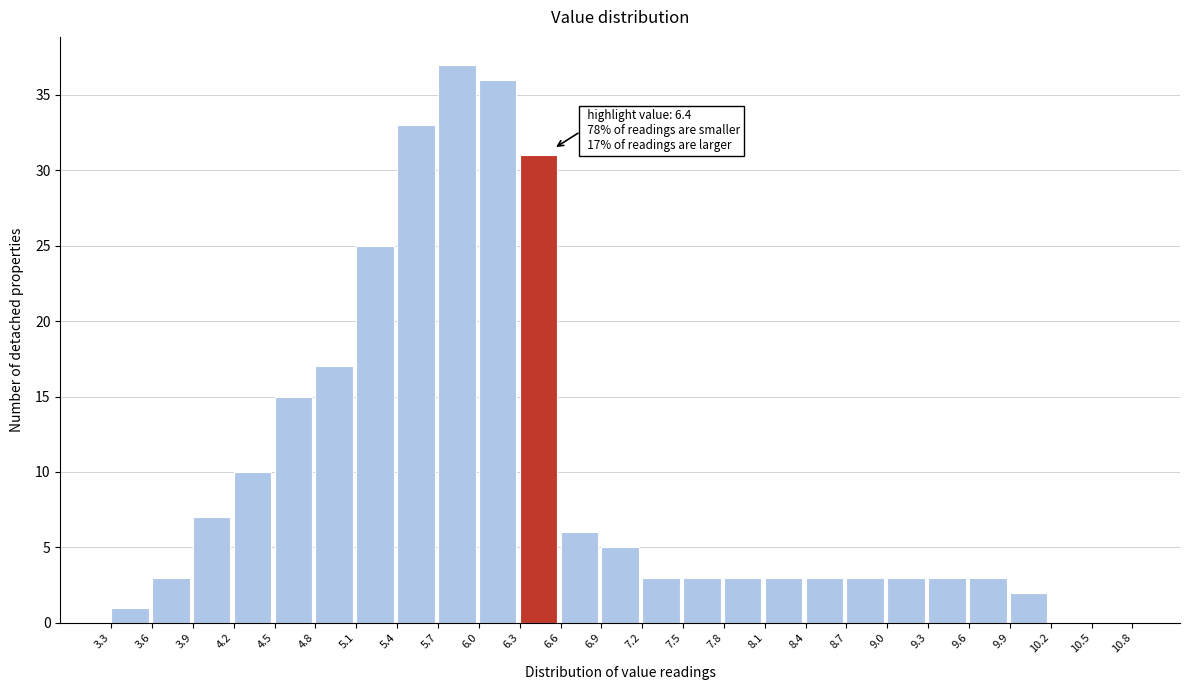

Which range on the x-axis has the tallest bar?

5.7 to 6.0